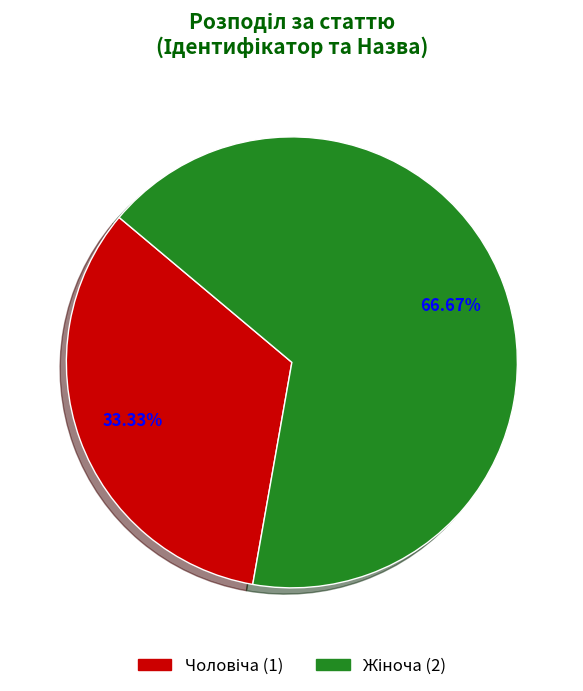

Does any single category account for the majority?

Yes